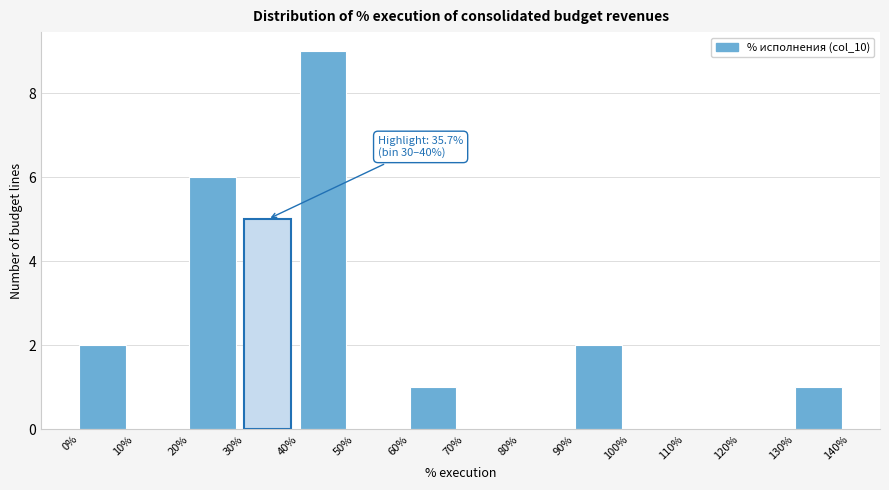

Over which range of the x-axis is the bar tallest?

40% to 50%